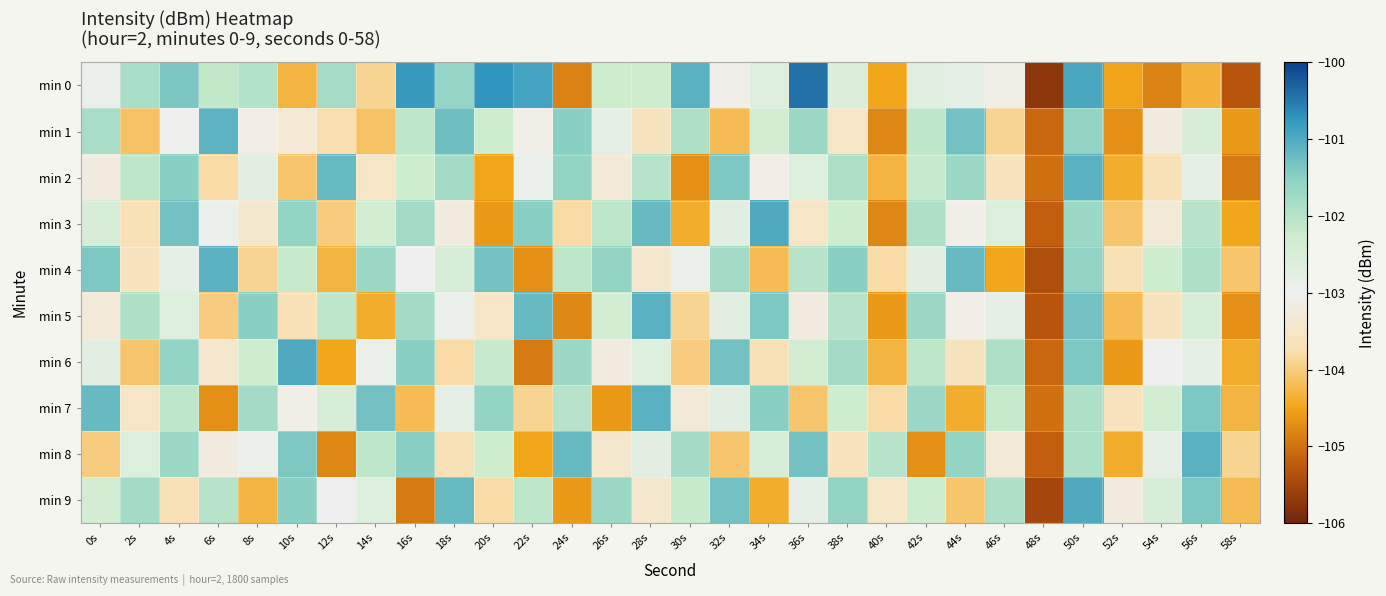

List the series in order of their peak value, lowest first.

min 1, min 2, min 4, min 5, min 7, min 8, min 3, min 6, min 9, min 0